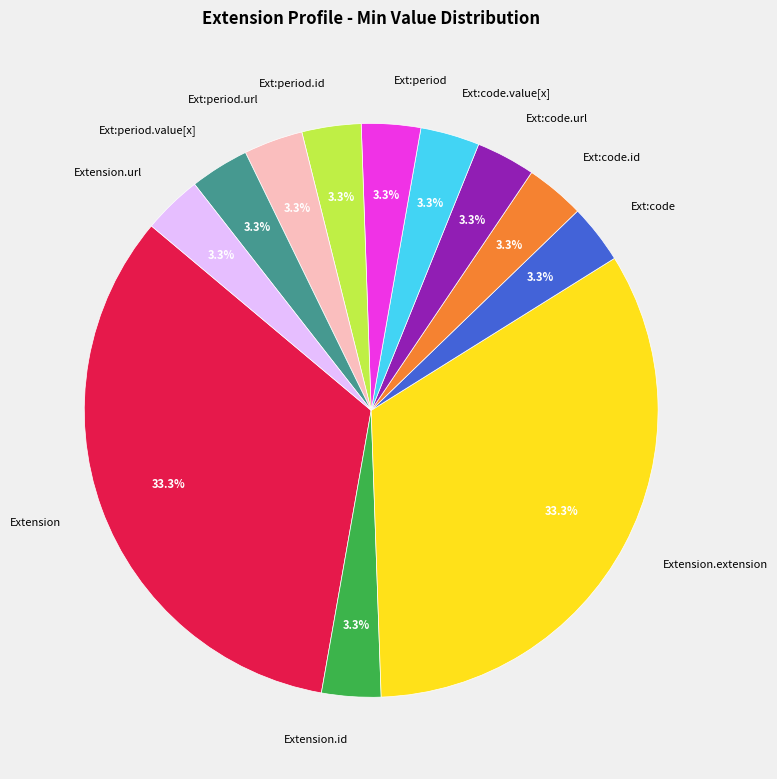

How many slices are in this pie chart?

12